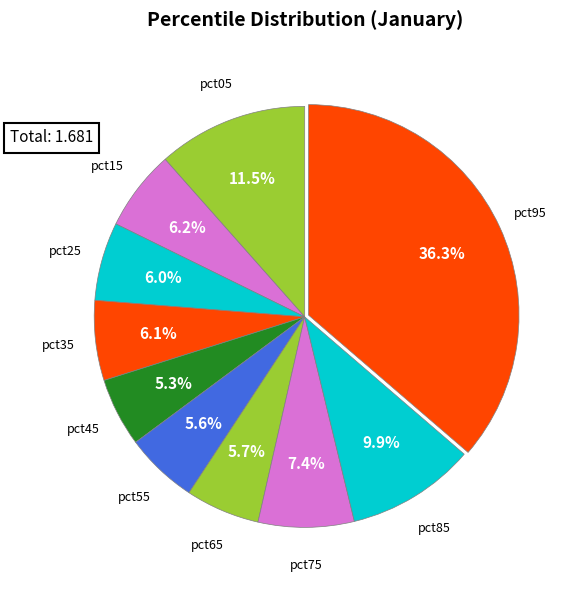

What is the largest slice in the pie chart?

pct95